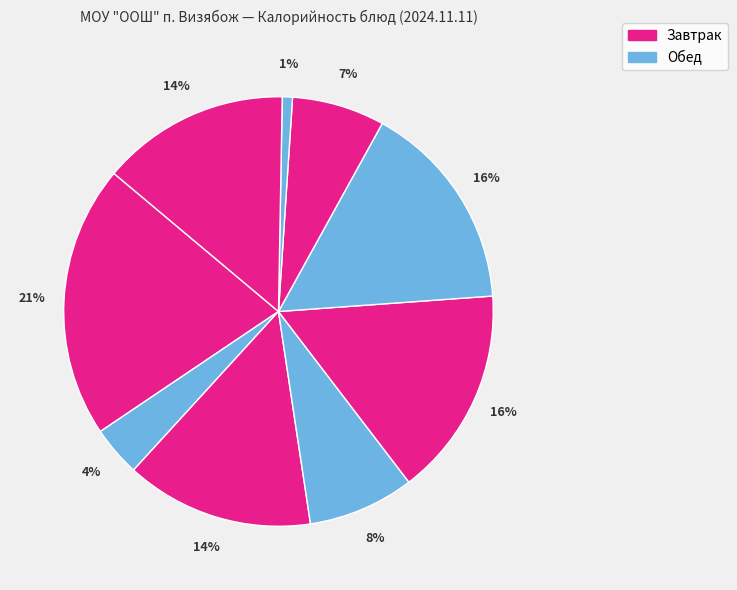

How many slices are in this pie chart?

9